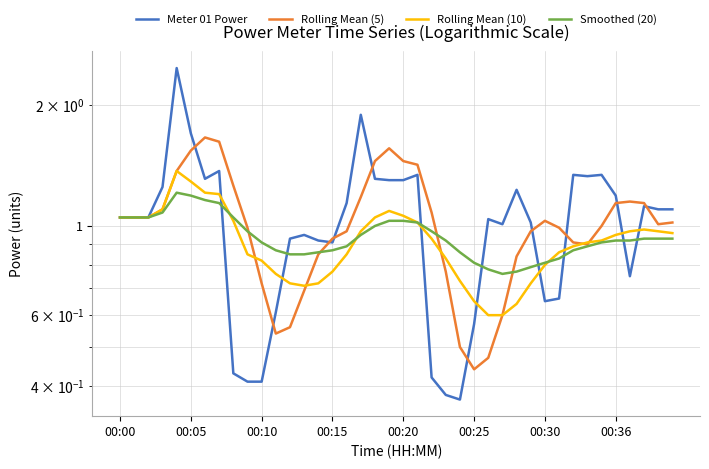

What is the value of the Rolling Mean (5) point at the 16th from the left?

0.9